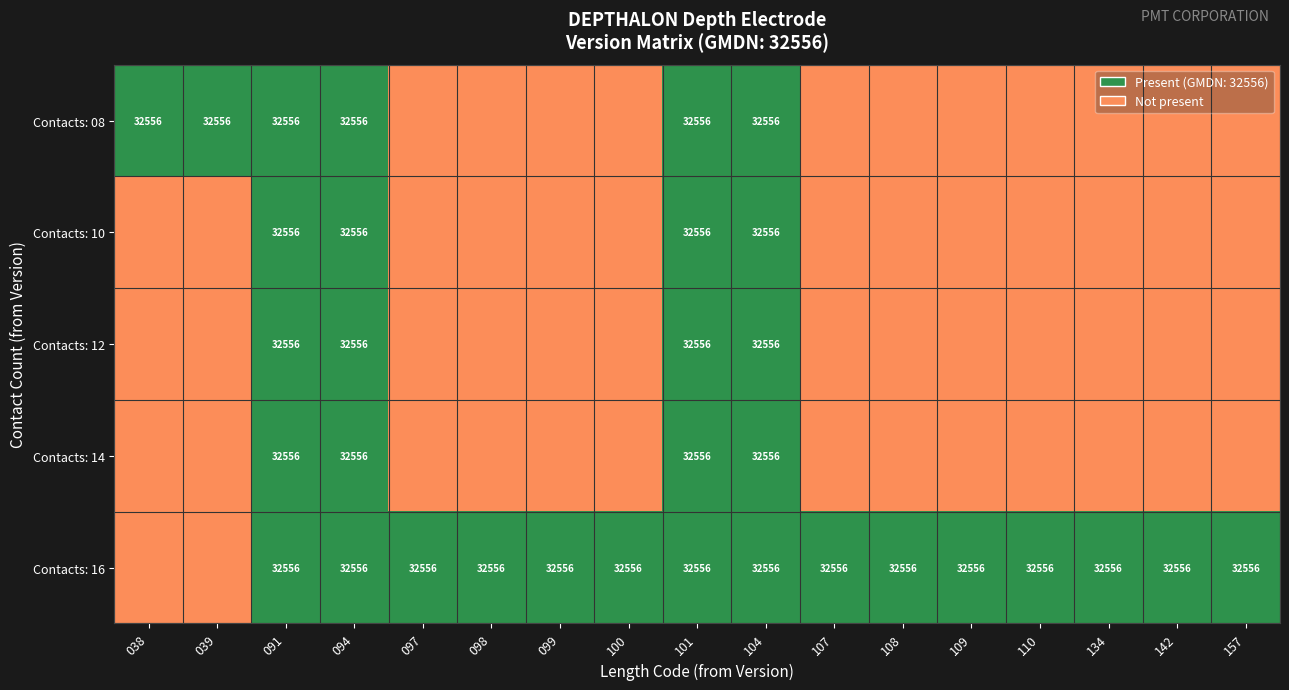

Which series has the largest range (max minus min)?

10